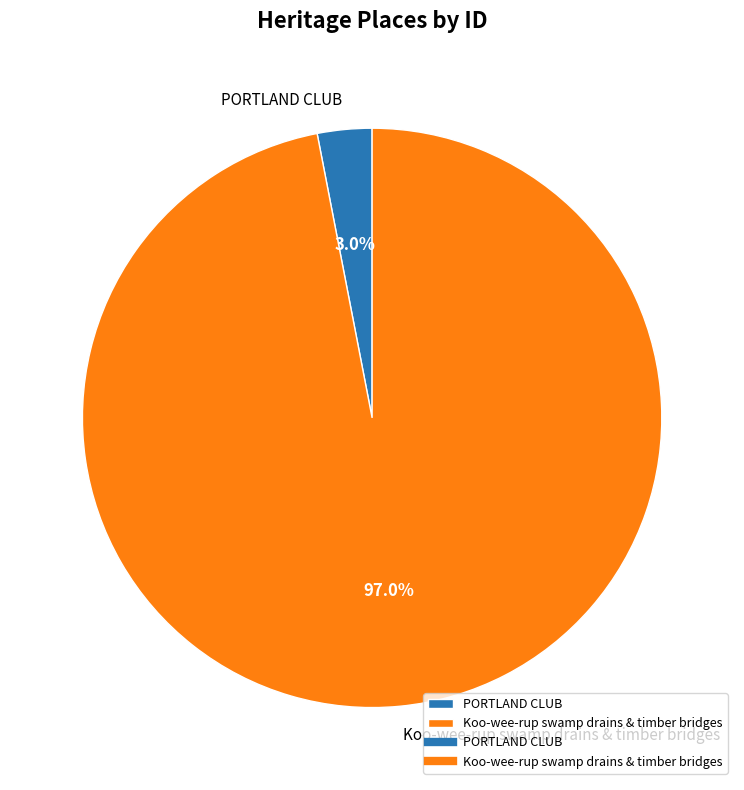

How many slices are in this pie chart?

2